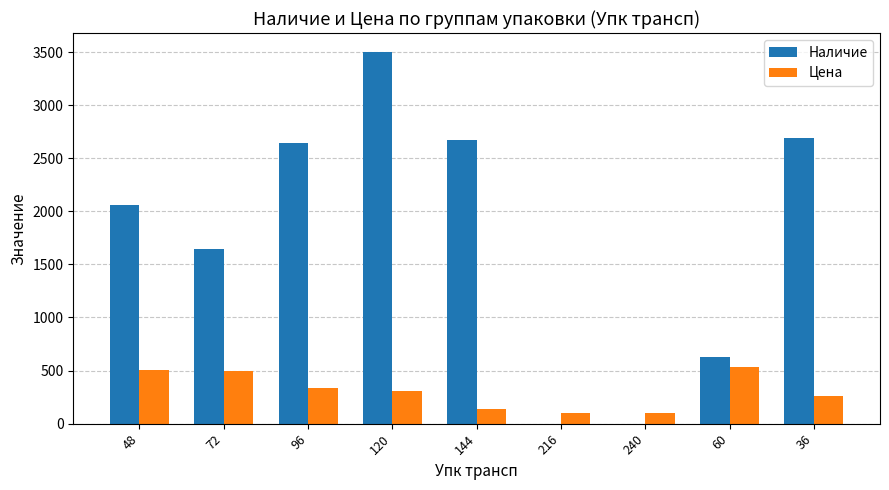

Which series changed the most between 120 and 144?

Наличие